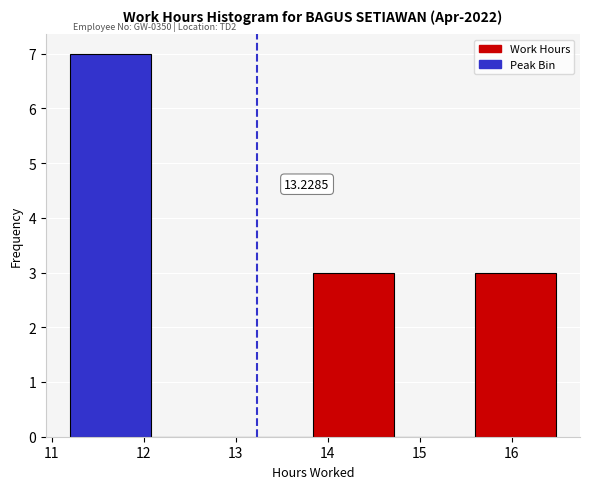

Which range on the x-axis has the tallest bar?

11.20 to 12.08